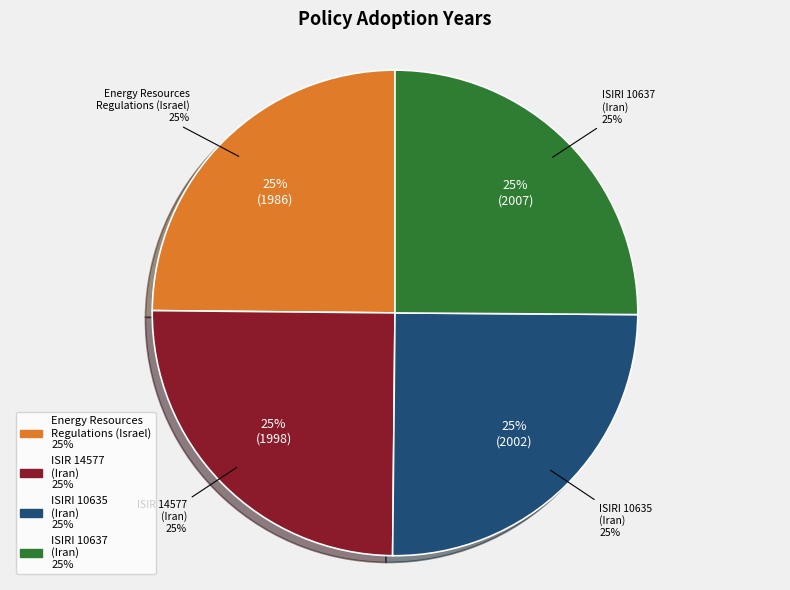

Which slice is the largest?

ISIRI 10637 (Iran)